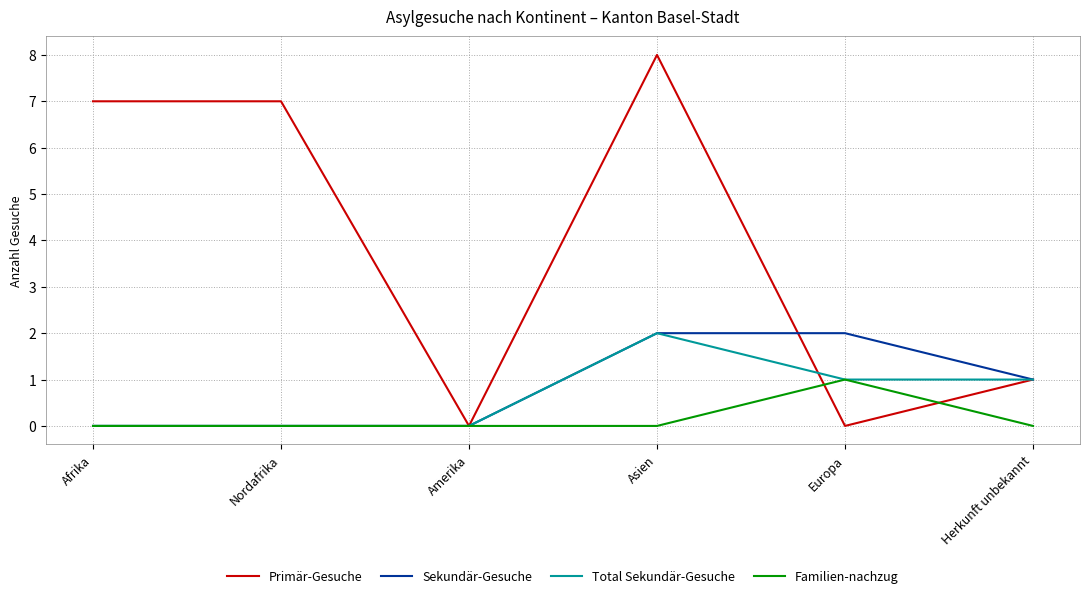

What is the sum of all Sekundär-Gesuche values?

5